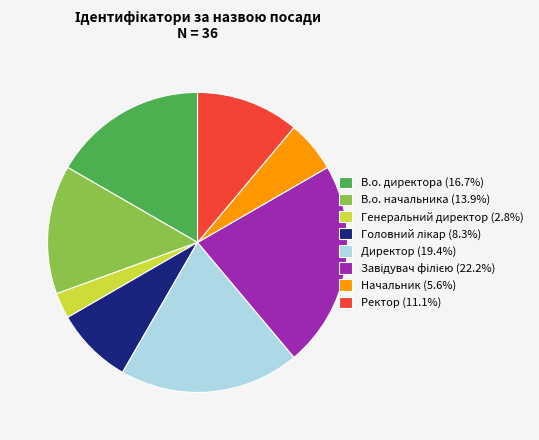

Approximately how many times larger is the value at Начальник (5.6%) compared to В.о. директора (16.7%)?

0.3